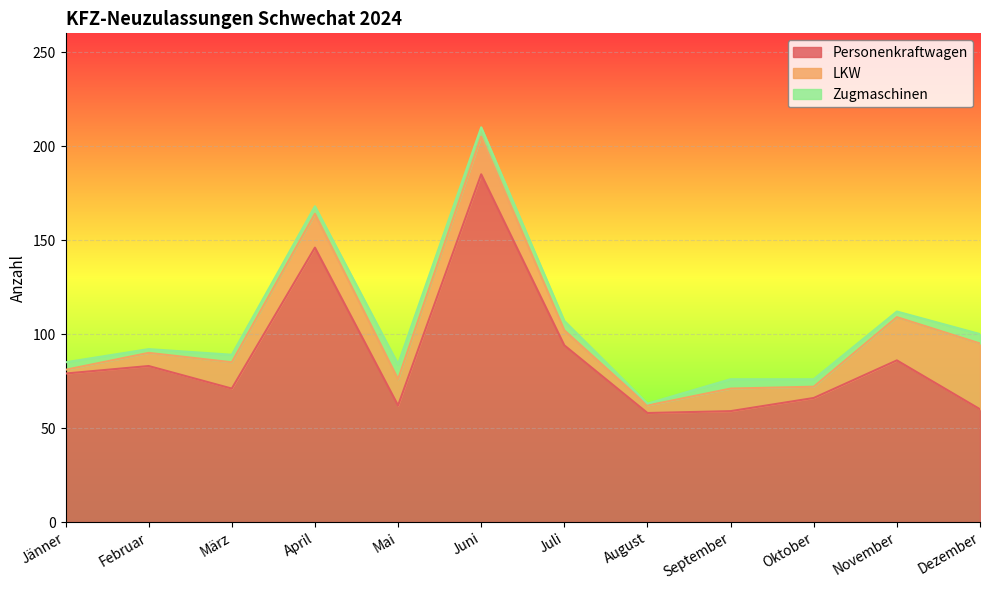

Is the value of LKW at Jänner greater than the value of Personenkraftwagen at März?

No